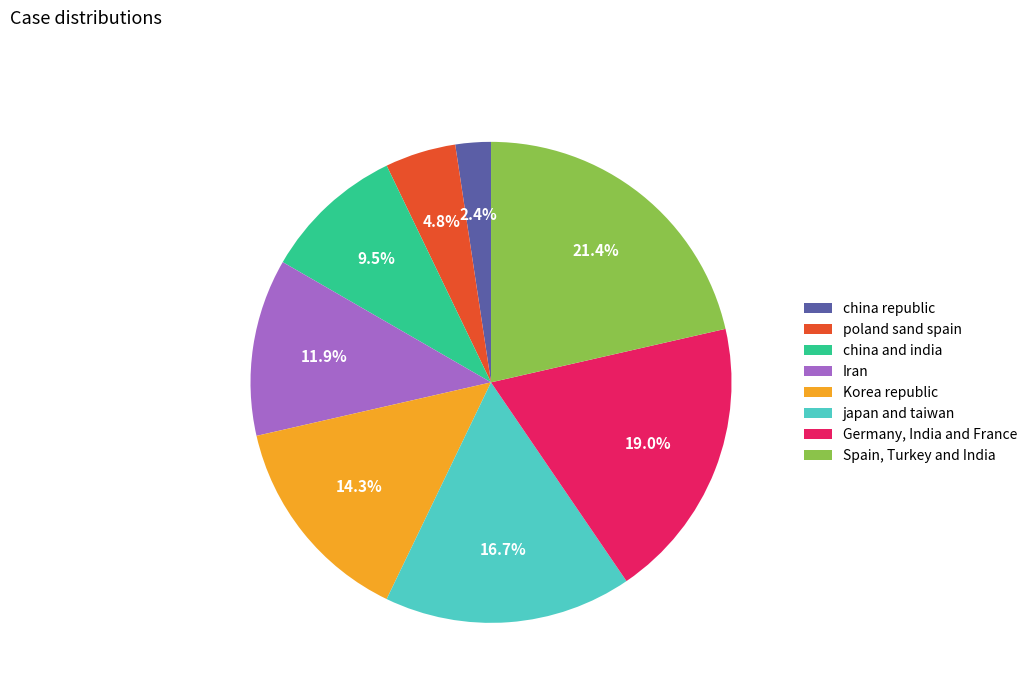

Does japan and taiwan represent more than half of the total?

No